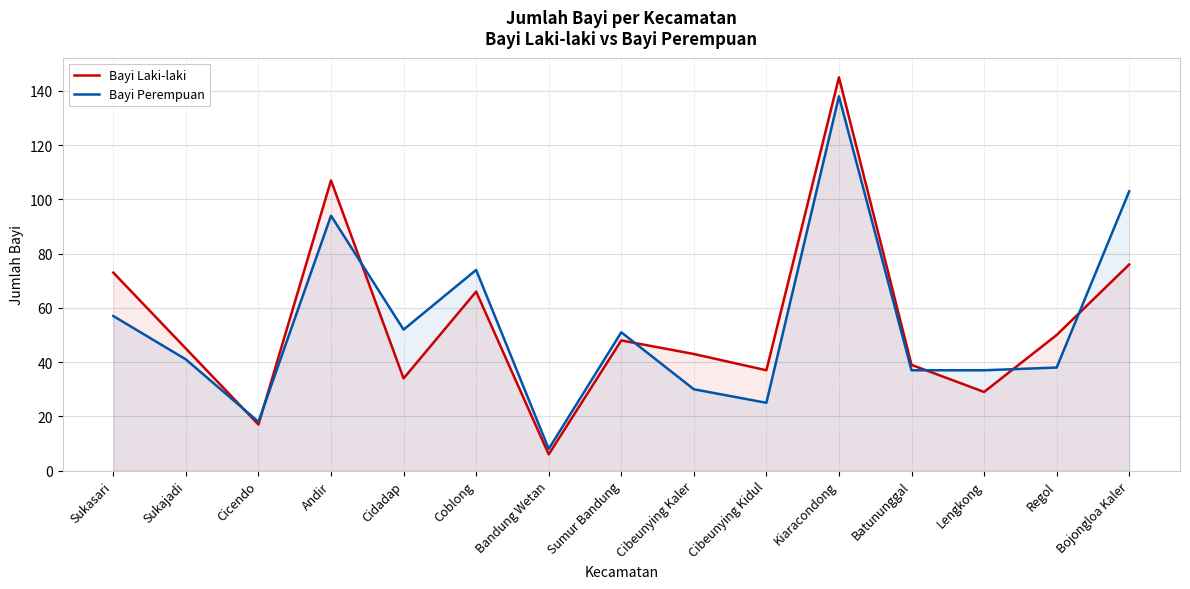

What is the spread (max minus min) of values at Cidadap?

18